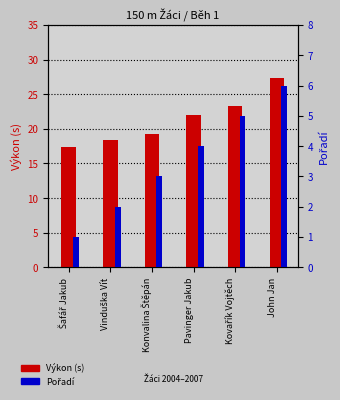

Reading right to left, list all the values displayed in this chart.

Výkon (s): John Jan=27.3	Kovařík Vojtěch=23.4	Pavinger Jakub=21.9	Konvalina Štěpán=19.3	Vinduška Vít=18.4	Šafář Jakub=17.4
Pořadí: John Jan=6.0	Kovařík Vojtěch=5.0	Pavinger Jakub=4.0	Konvalina Štěpán=3.0	Vinduška Vít=2.0	Šafář Jakub=1.0